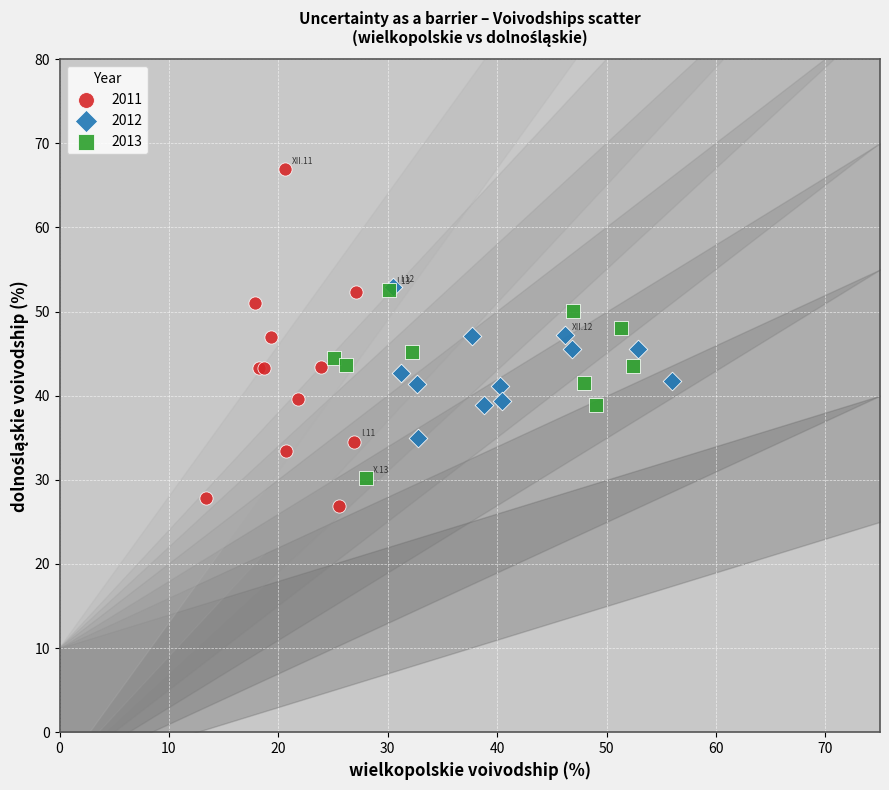

Which series has the largest Y range (max minus min)?

2011